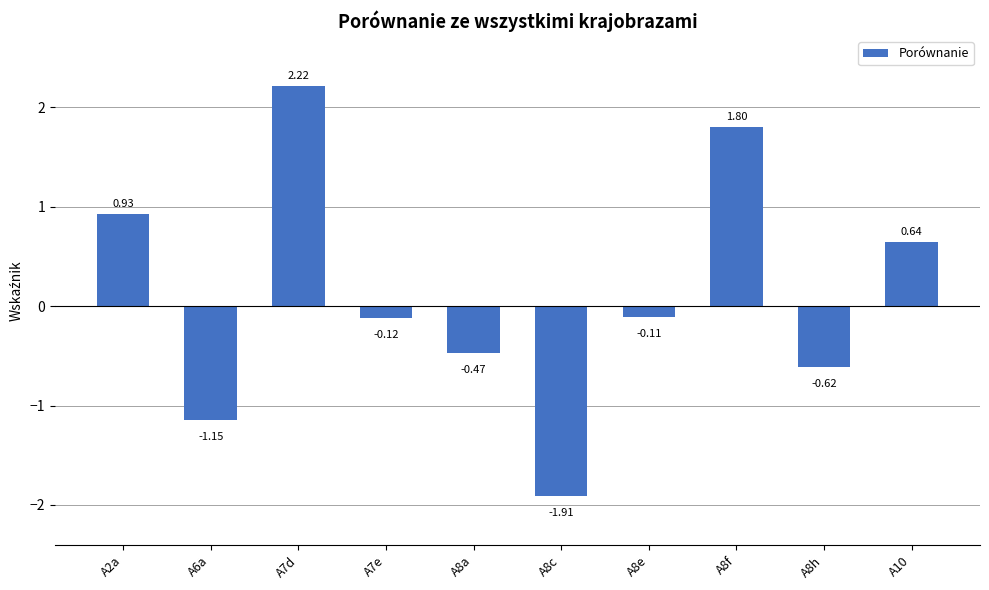

What is the average value?

0.1